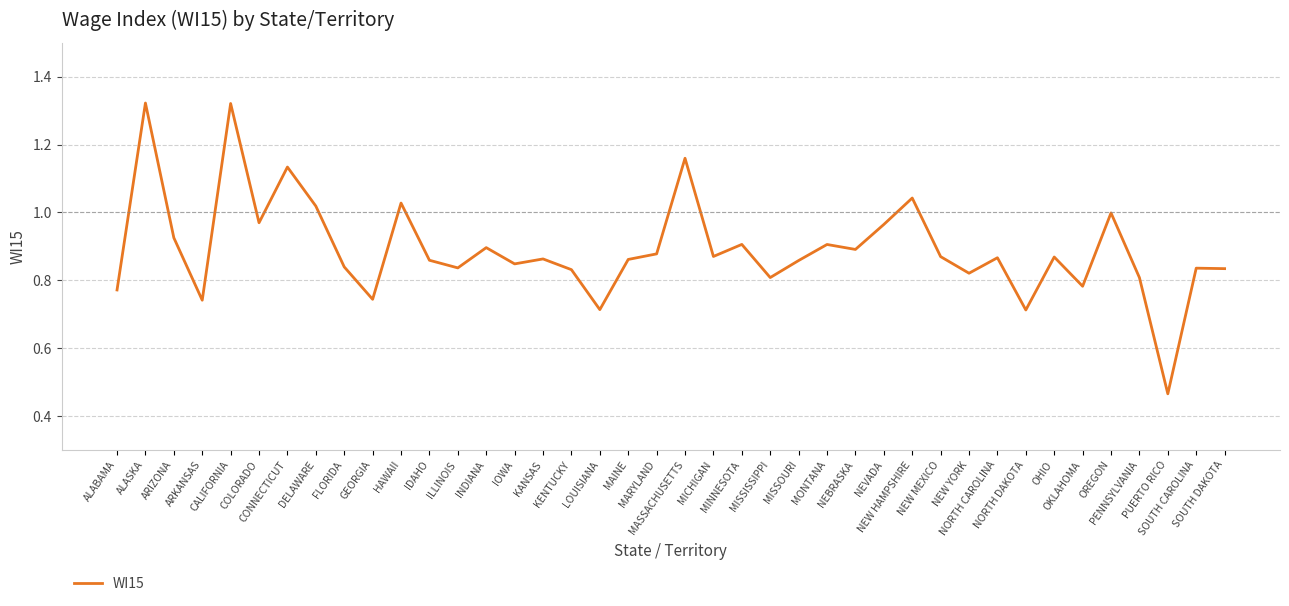

What is the change in value from HAWAII to OKLAHOMA?

-0.2